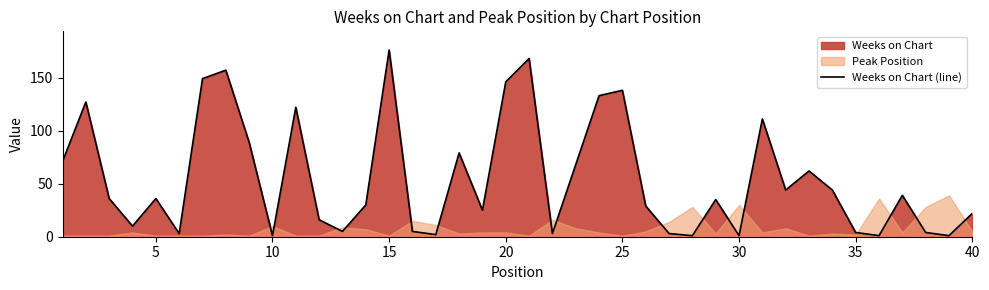

Reading right to left, list all the values displayed in this chart.

22	1	4	39	1	4	44	62	44	111	1	35	1	3	29	138	133	68	3	168	146	25	79	2	5	176	30	5	16	122	1	89	157	149	3	36	10	36	127	71